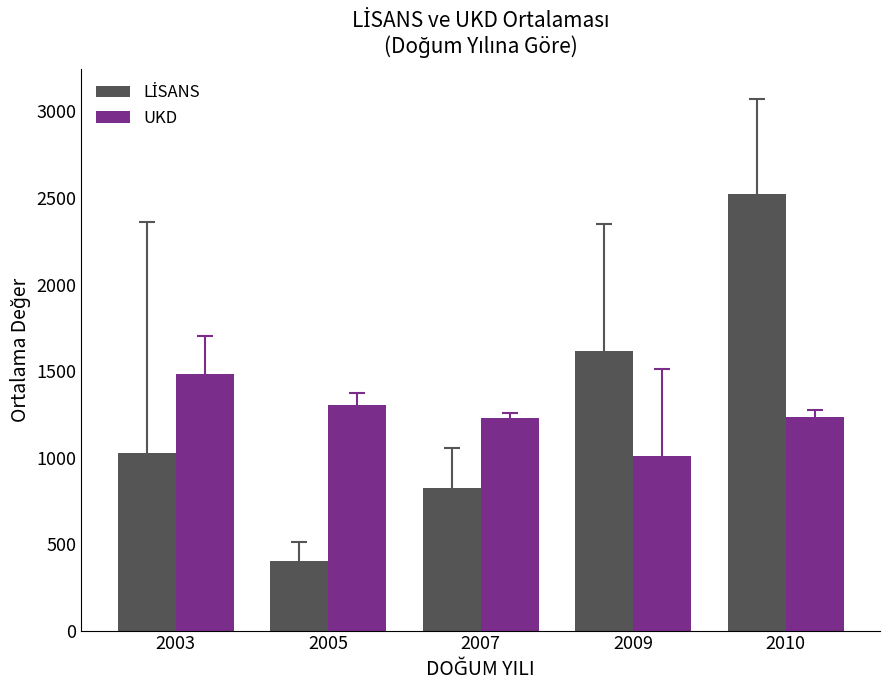

What is the highest value of the UKD series?

1483.0